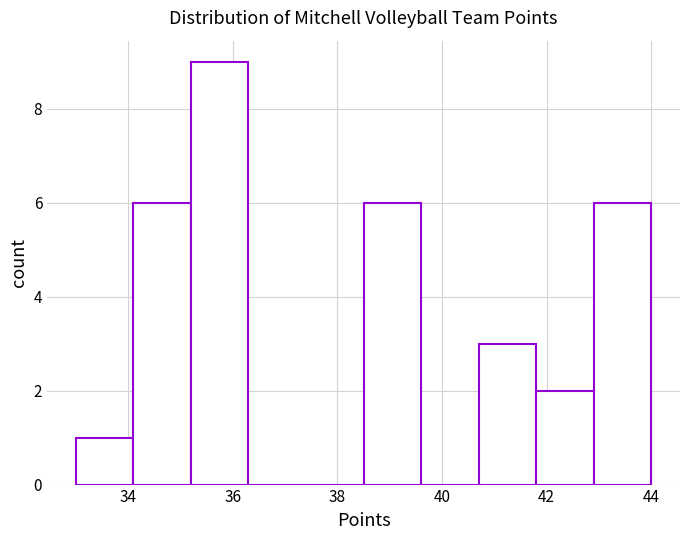

Reading left to right, list every bar in this chart as the range it spans on the x-axis followed by its height. Neither the bar edges nor the heights are printed on the chart, so give them approximately, as read against the axes.

33.0 to 34.1: 1
34.1 to 35.2: 6
35.2 to 36.3: 9
36.3 to 37.4: 0
37.4 to 38.5: 0
38.5 to 39.6: 6
39.6 to 40.7: 0
40.7 to 41.8: 3
41.8 to 42.9: 2
42.9 to 44.0: 6